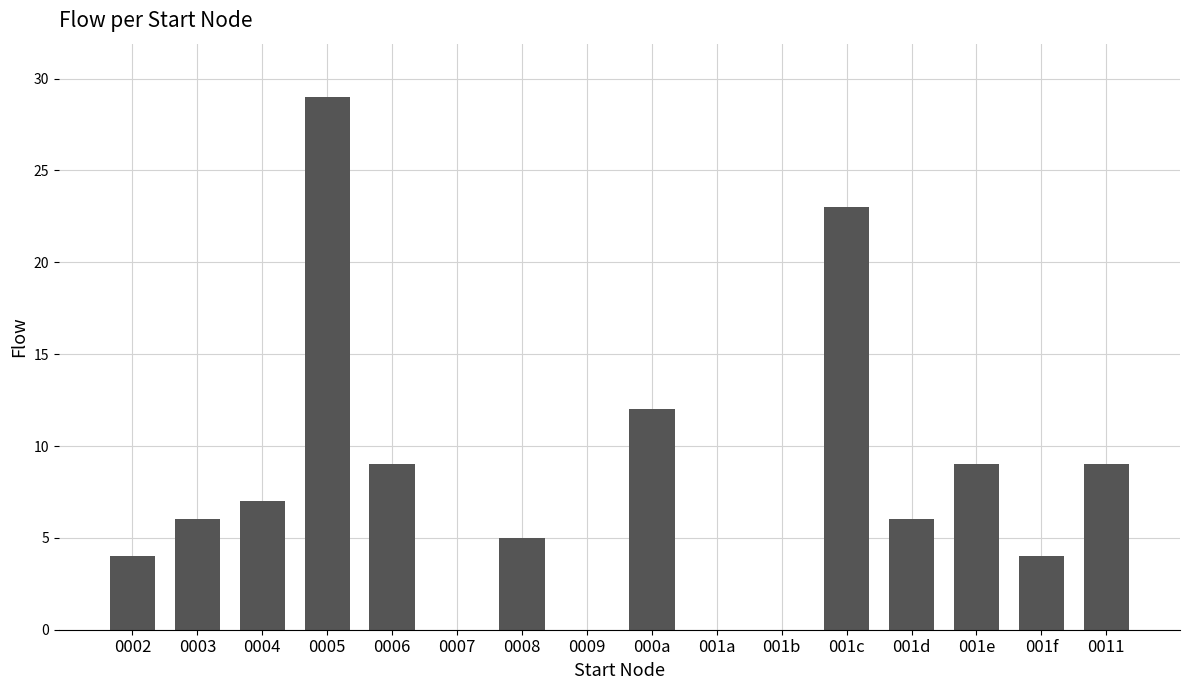

What is the sum of all values?

123